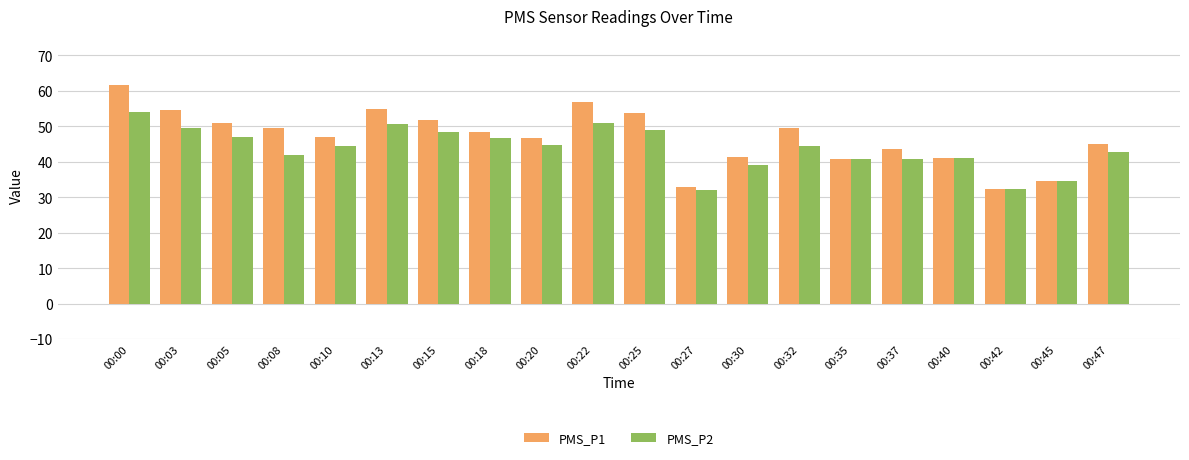

What value does the PMS_P1 series have at 00:27?

33.0